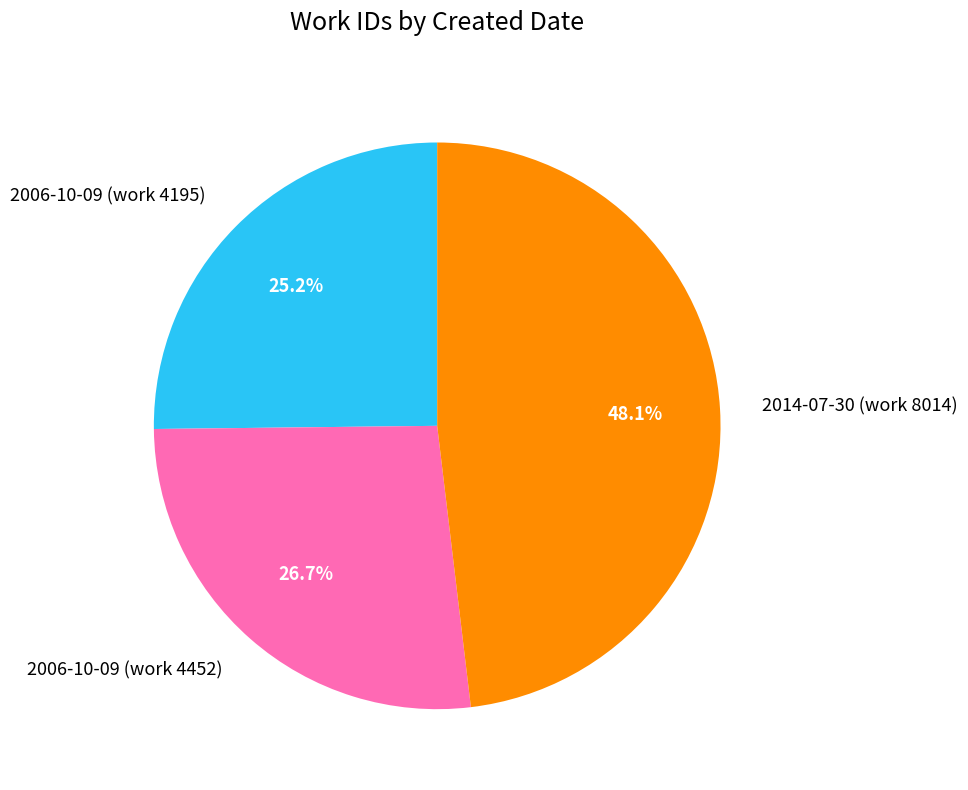

Do 2006-10-09 (work 4195) and 2006-10-09 (work 4452) together represent more than half of the pie?

Yes